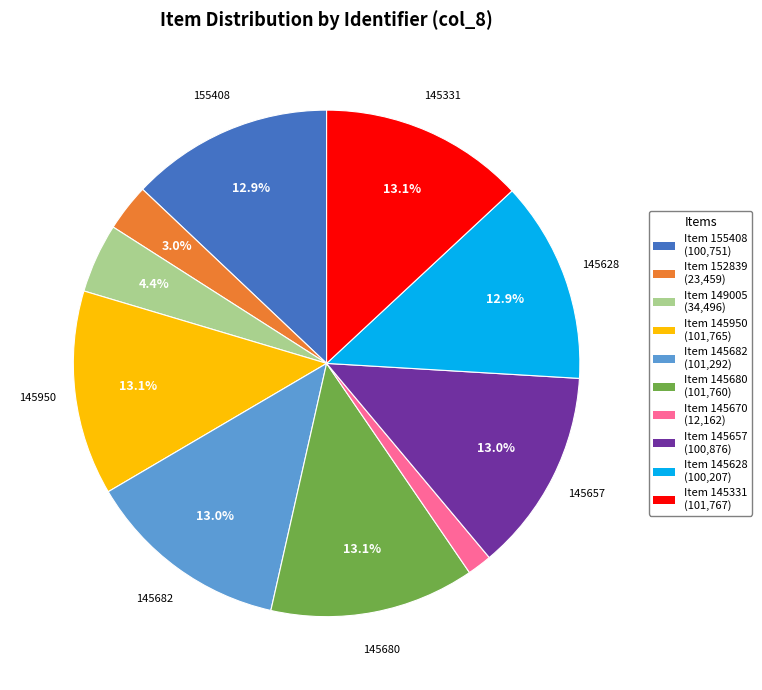

Is there a majority slice in this chart?

No